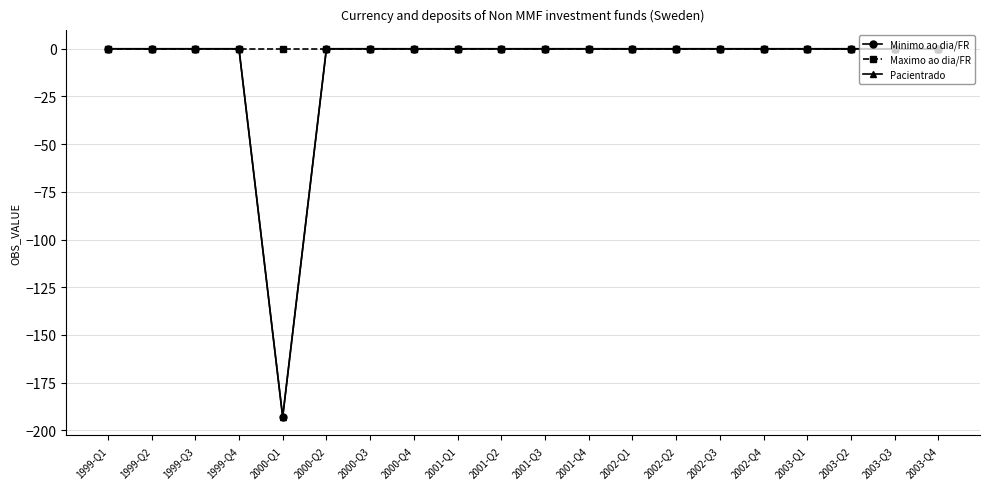

Is this an area chart (filled region under the line)?

No